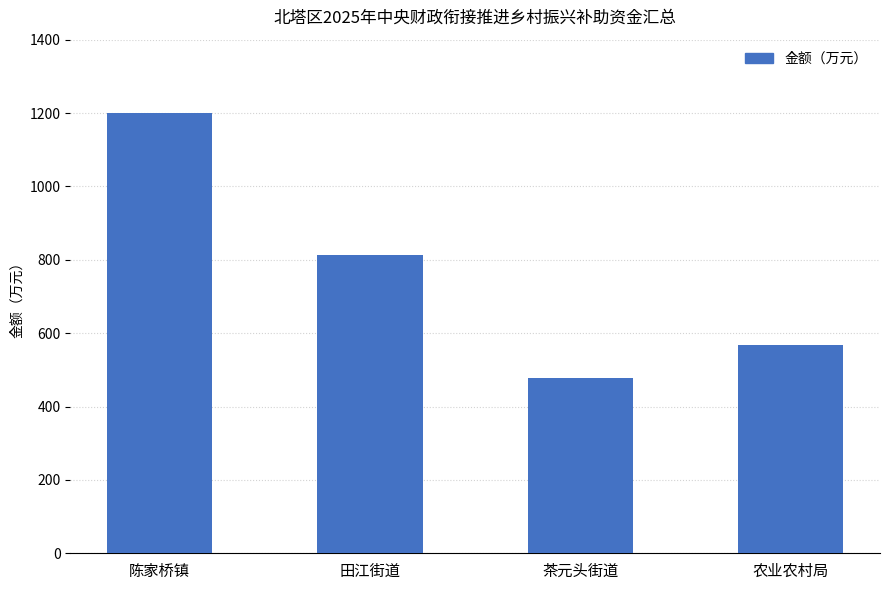

What is the sum of the values at 农业农村局 and 茶元头街道?

1046